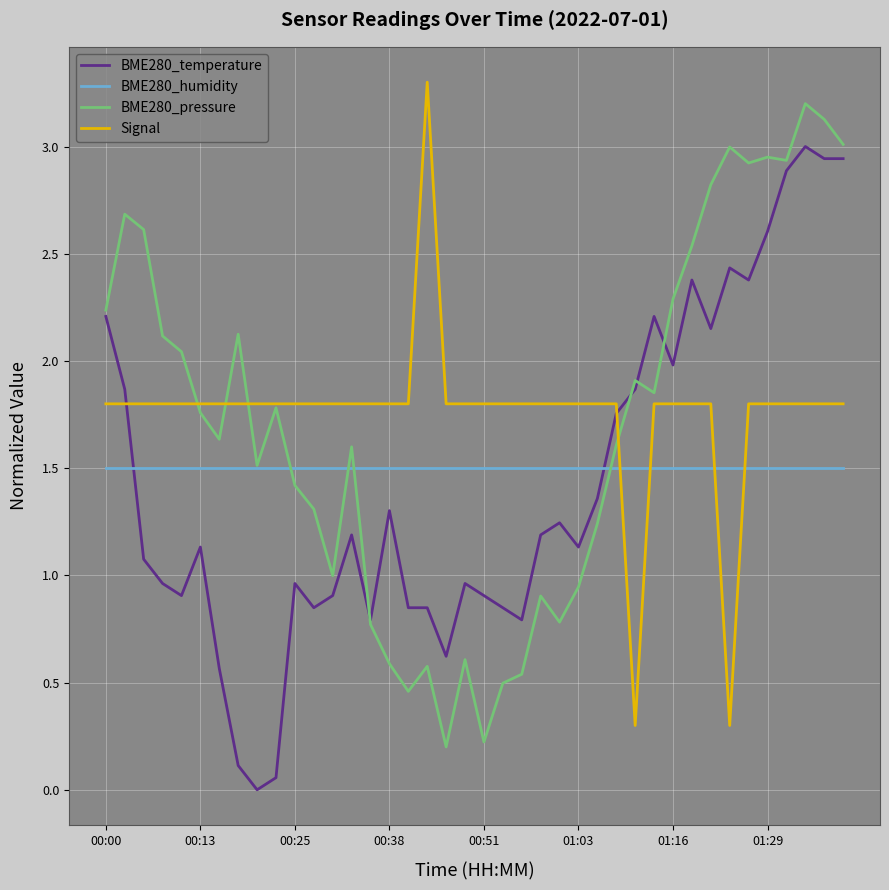

What are all the series names shown in the legend?

BME280_temperature, BME280_humidity, BME280_pressure, Signal